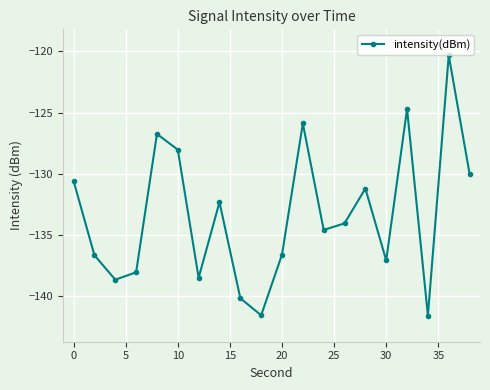

What is the value of the 14th point from the left?

-134.0